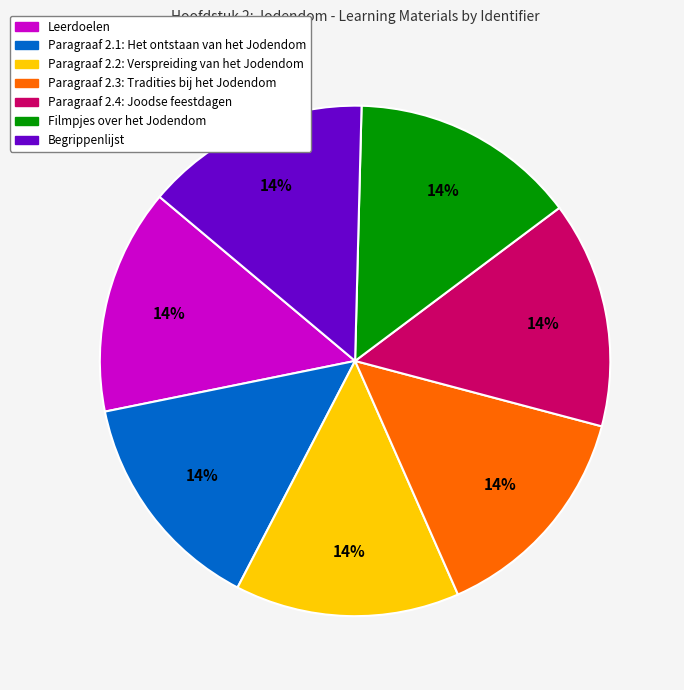

Do Filmpjes over het Jodendom and Leerdoelen together represent more than half of the pie?

No